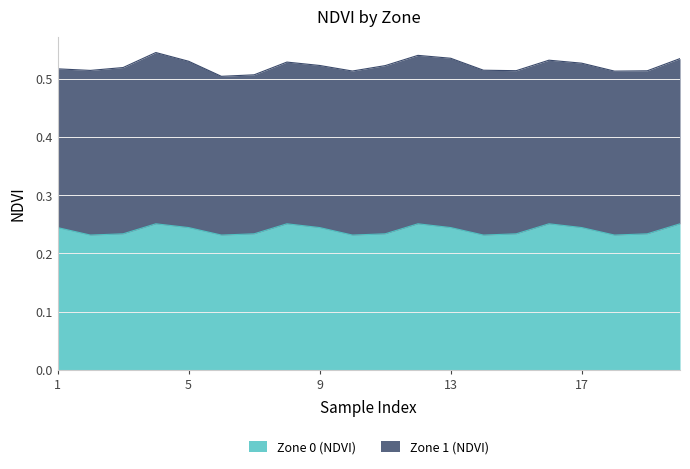

At which label is the value closest to 0?

2